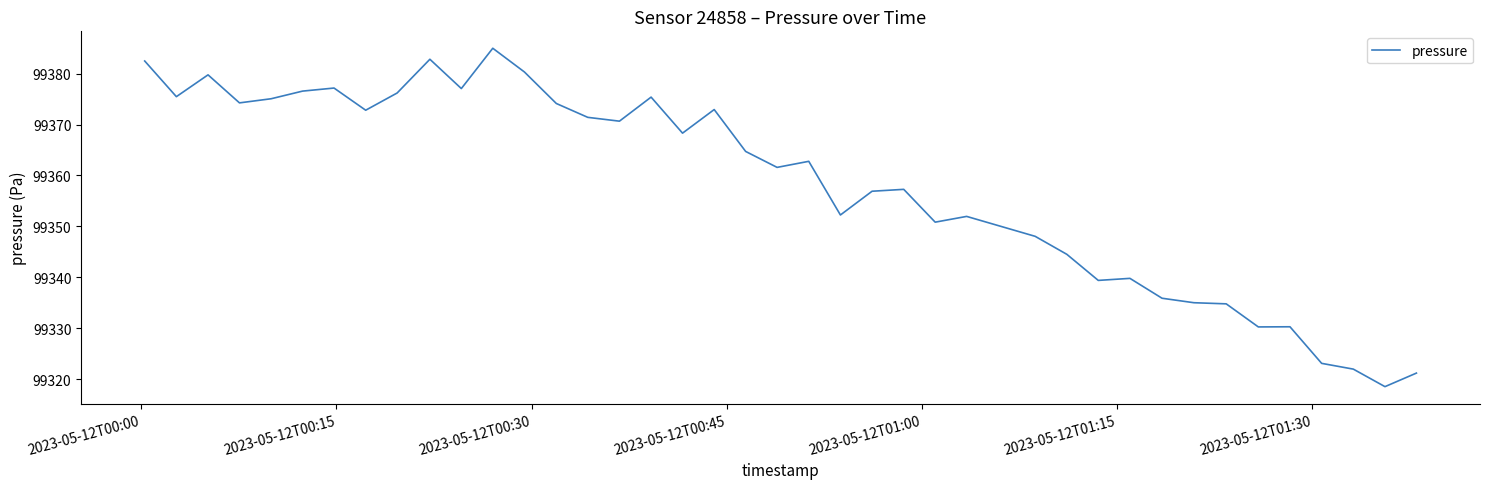

True or false: the data has more than 1 interior local peaks.

True